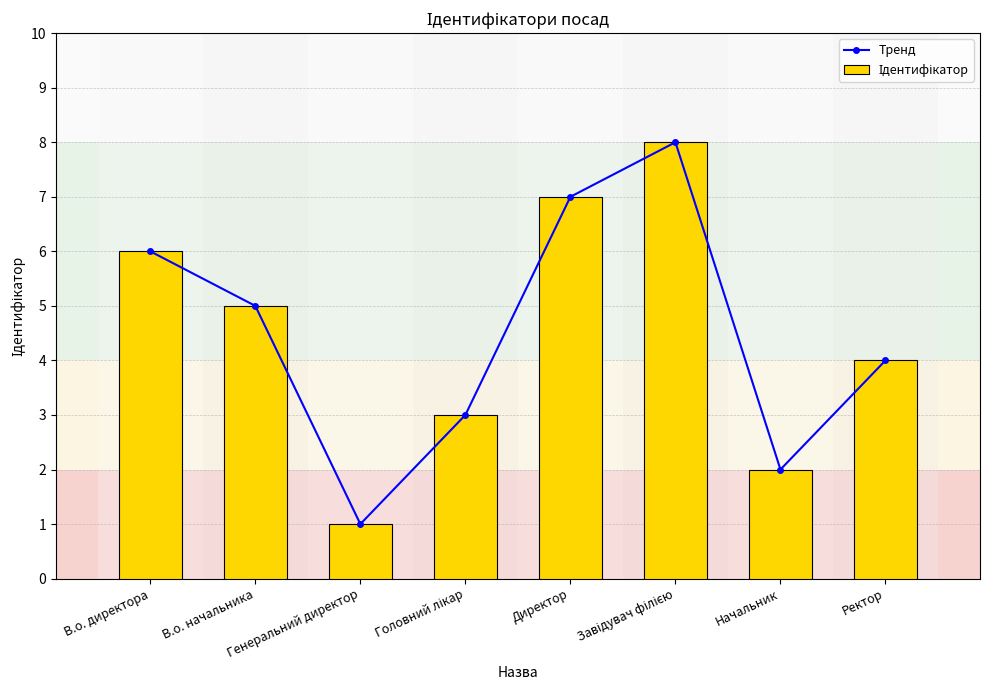

What are all the series names shown in the legend?

Тренд, Ідентифікатор